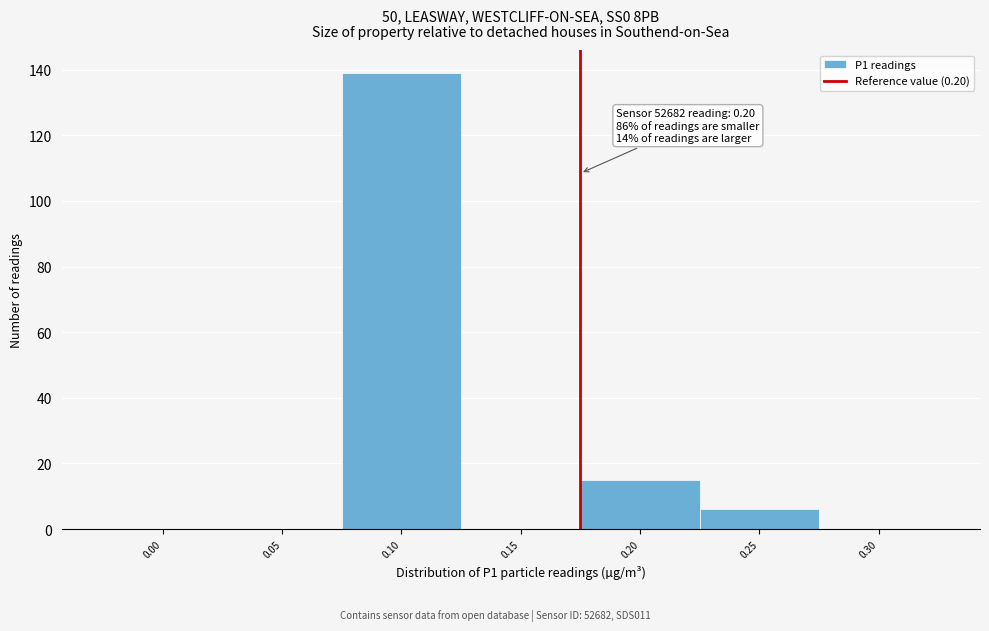

What is the change in value from 0.15 to 0.25?

+6